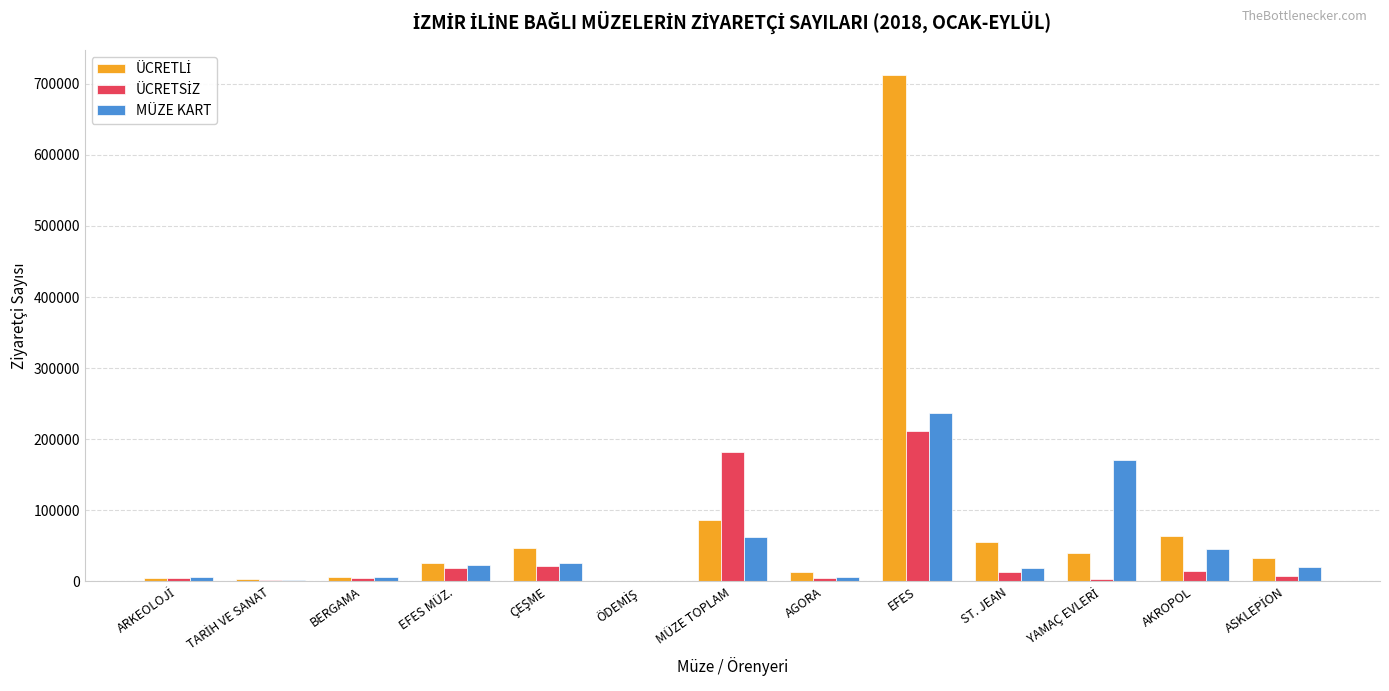

What is the greatest value displayed?

712153